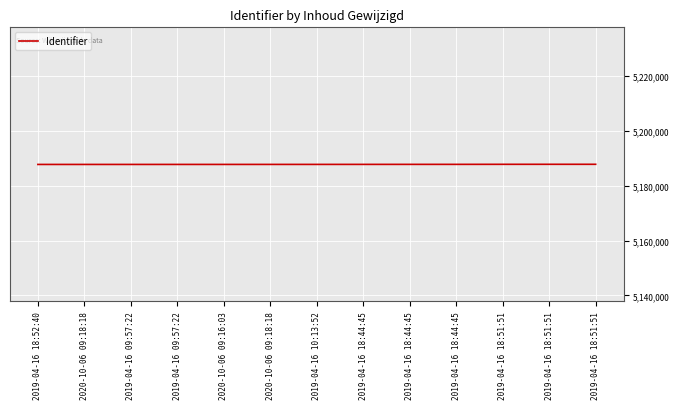

Is this an area chart (filled region under the line)?

No